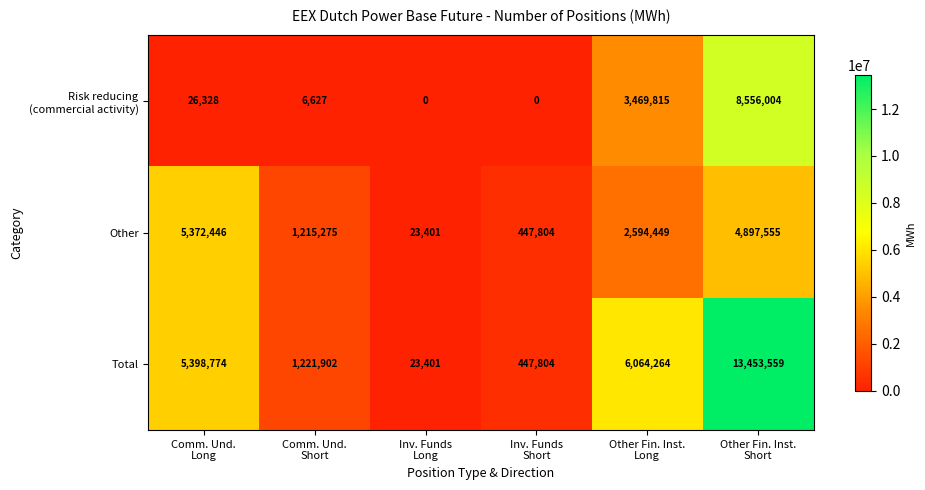

What is the spread (max minus min) of values at Comm. Und.
Long?

5372446